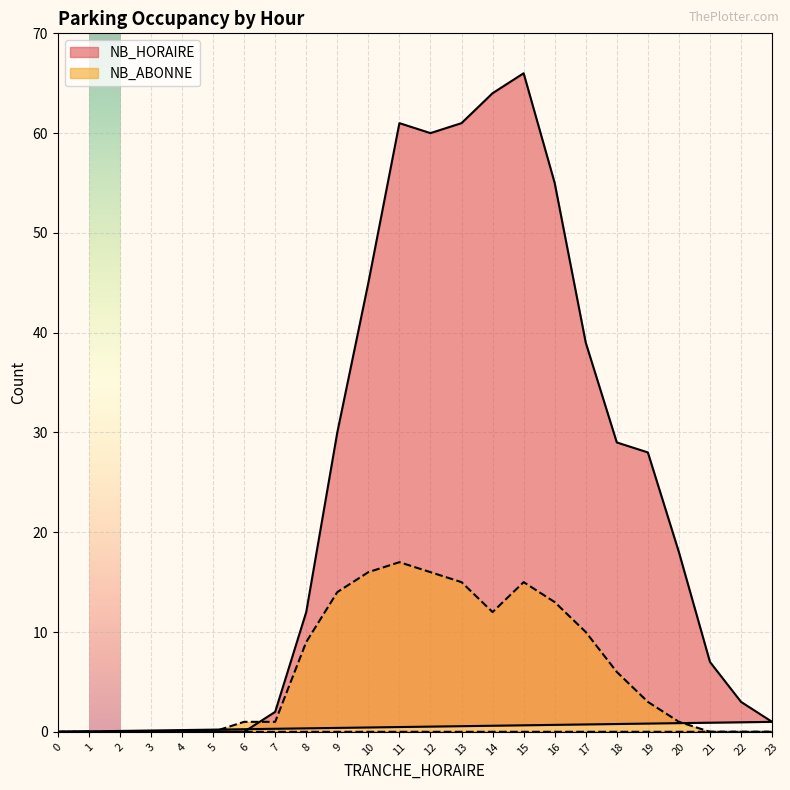

What is the average value of the NB_ABONNE series?

6